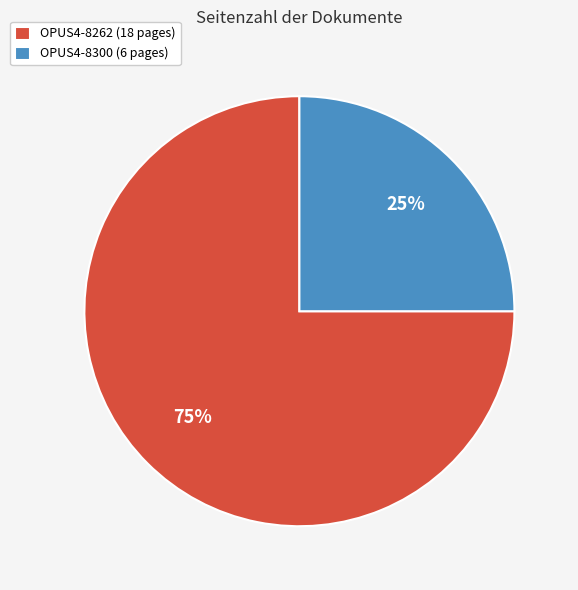

Does any single category account for the majority?

Yes